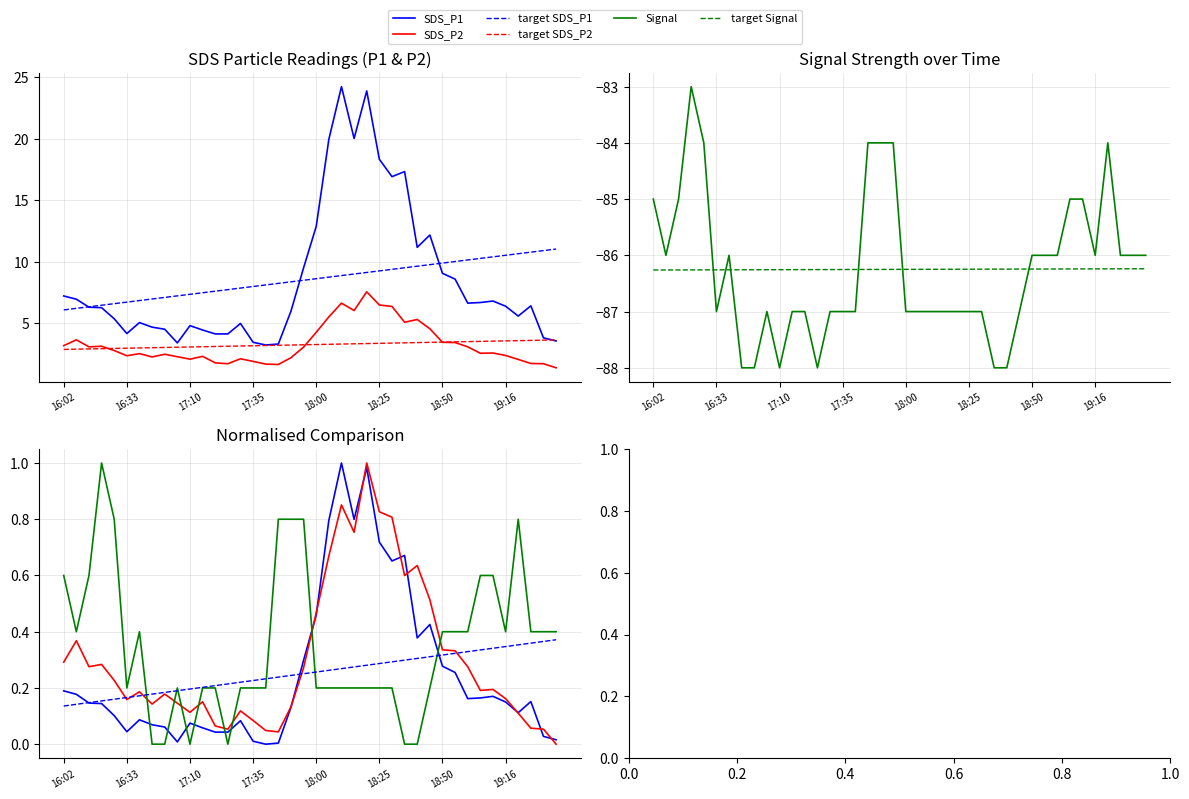

What is the average value of the SDS_P1 series?

8.6